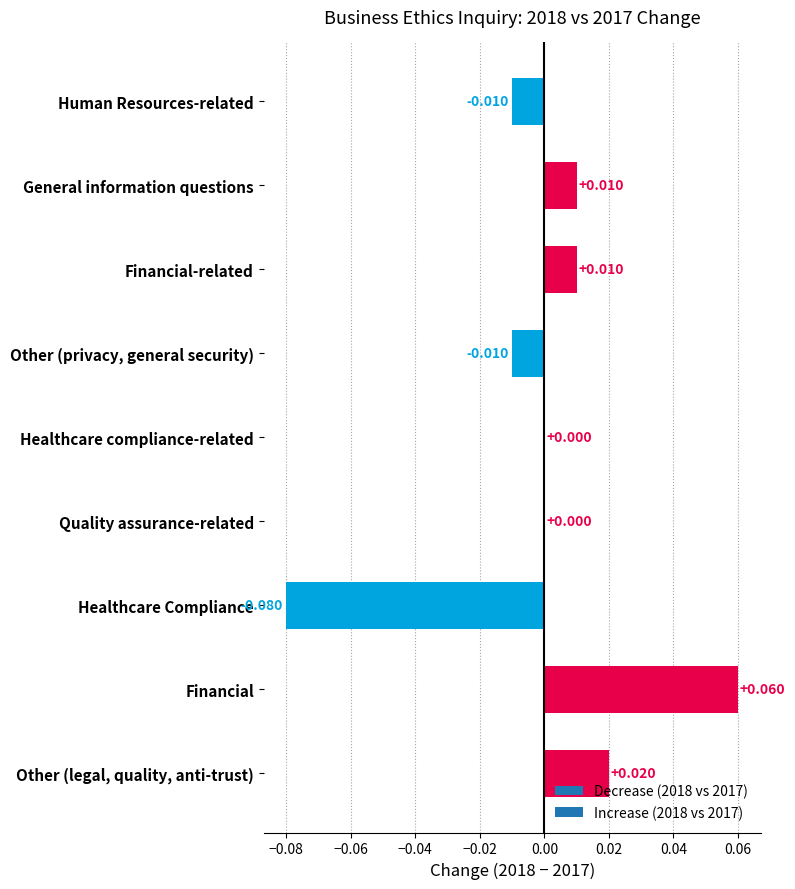

Which has a higher value, Human Resources-related or Other (legal, quality, anti-trust)?

Other (legal, quality, anti-trust)